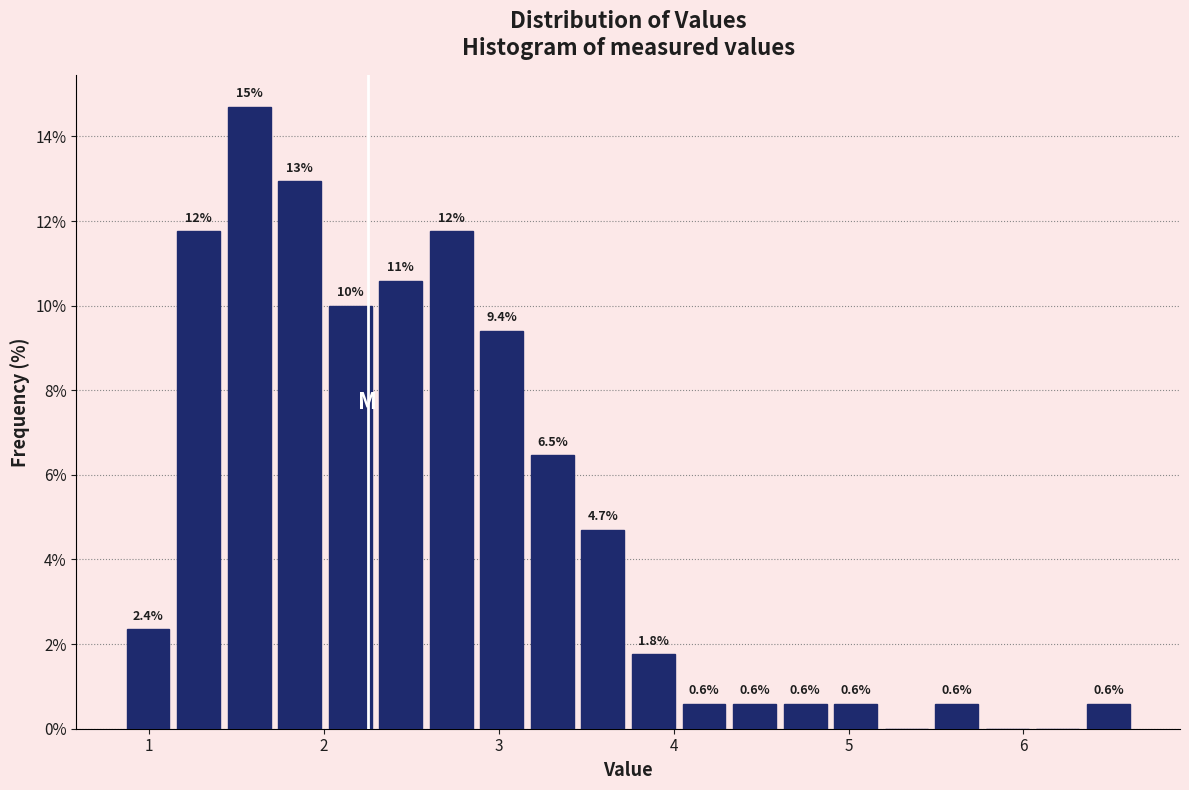

Around what value on the x-axis is the tallest bar? Give the approximate position of its centre, as read against the axis.

1.6